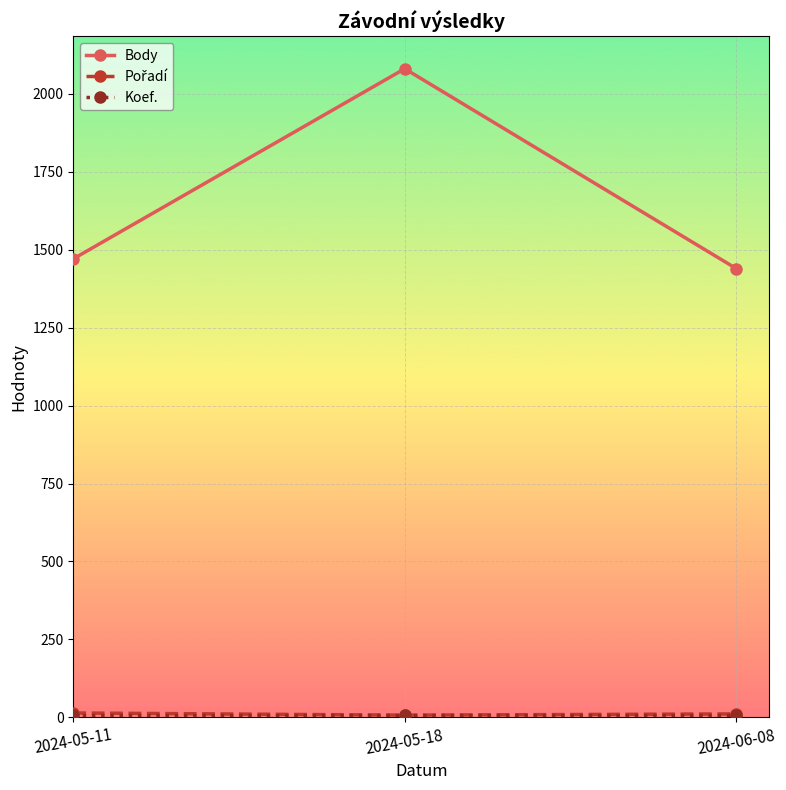

How many categories are shown in the chart?

3